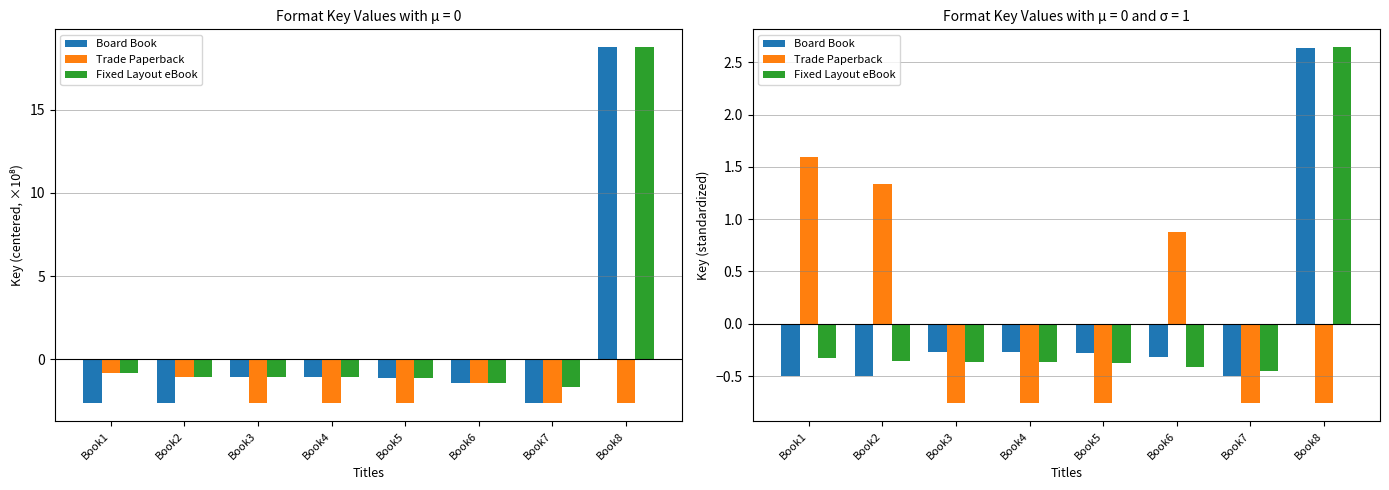

What is the minimum value shown in the chart?

-0.8